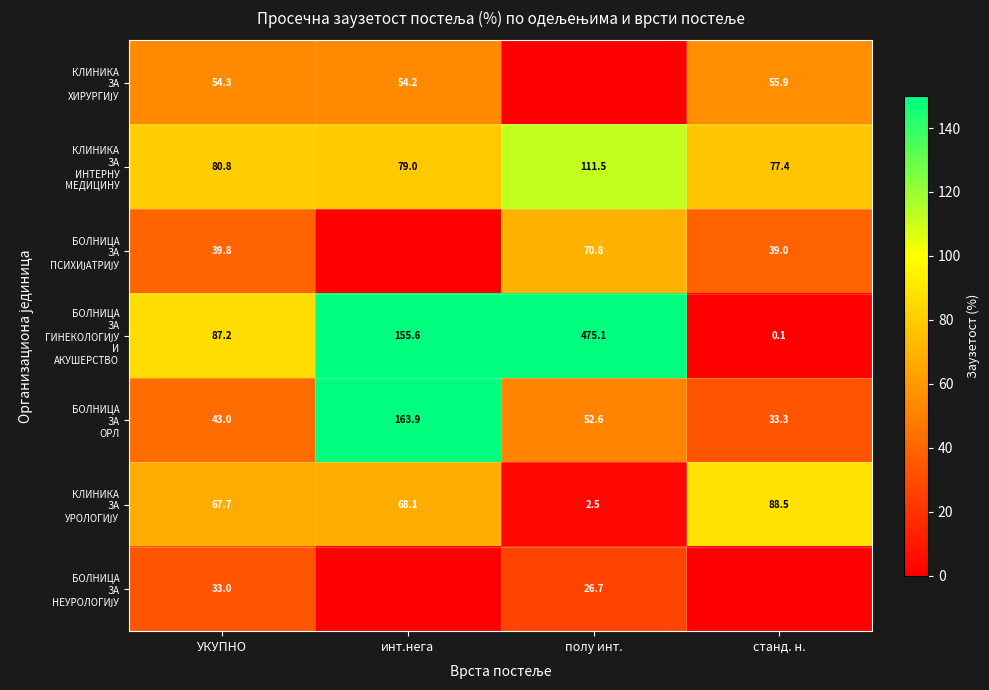

What is the difference between the maximum and minimum values in the КЛИНИКА ЗА ХИРУРГИЈУ series?

55.9